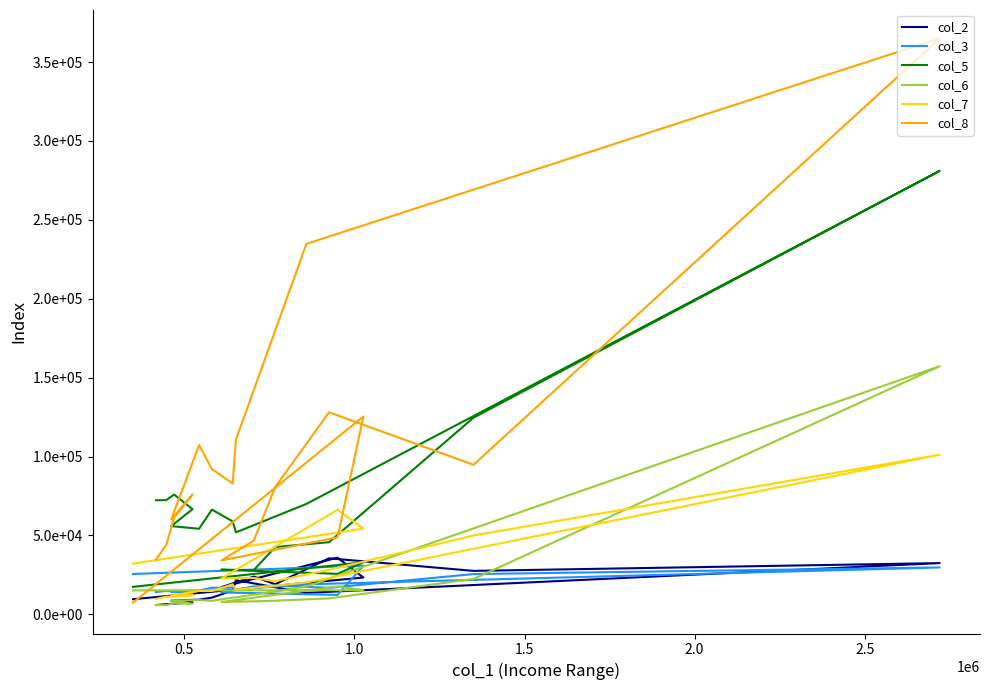

What are all the series names shown in the legend?

col_2, col_3, col_5, col_6, col_7, col_8